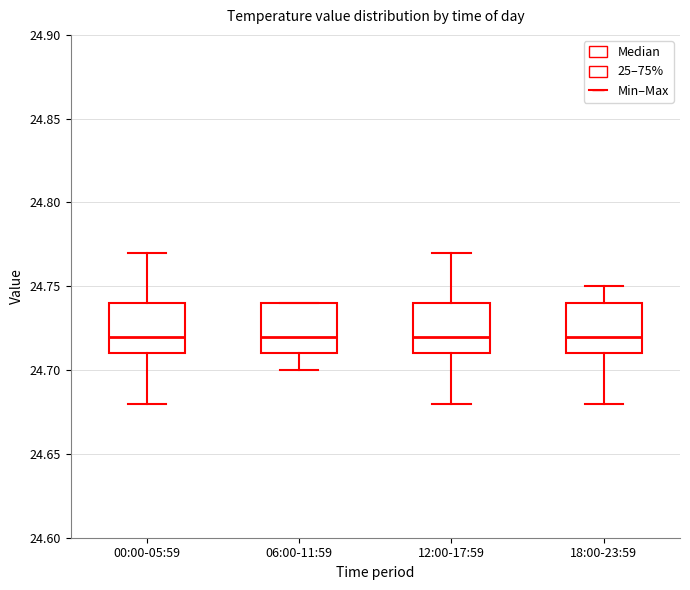

Reading left to right, transcribe this box plot: for each box, give where its median line is, the range the box spans, and where its two whiskers end, as read against the y-axis. The values are not printed on the chart, so give them approximately, as read against the axis.

00:00-05:59: median 24.72, box 24.71 to 24.74, whiskers 24.68 to 24.77
06:00-11:59: median 24.72, box 24.71 to 24.74, whiskers 24.70 to 24.74
12:00-17:59: median 24.72, box 24.71 to 24.74, whiskers 24.68 to 24.77
18:00-23:59: median 24.72, box 24.71 to 24.74, whiskers 24.68 to 24.75